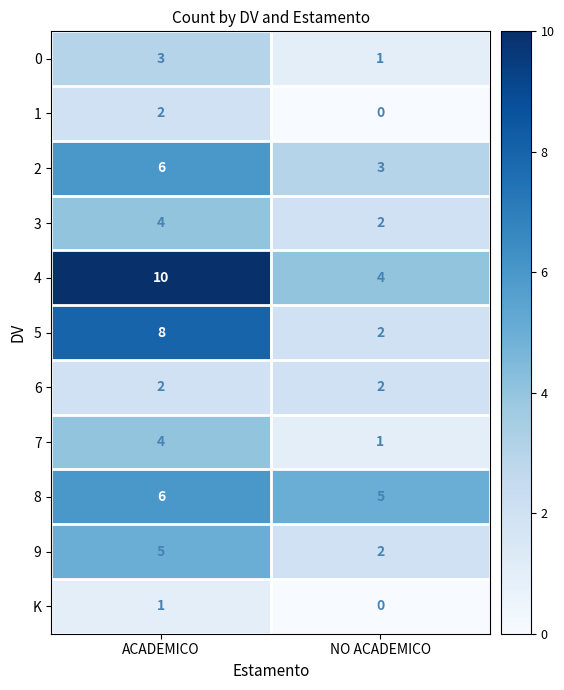

What is the maximum value shown in the chart?

10